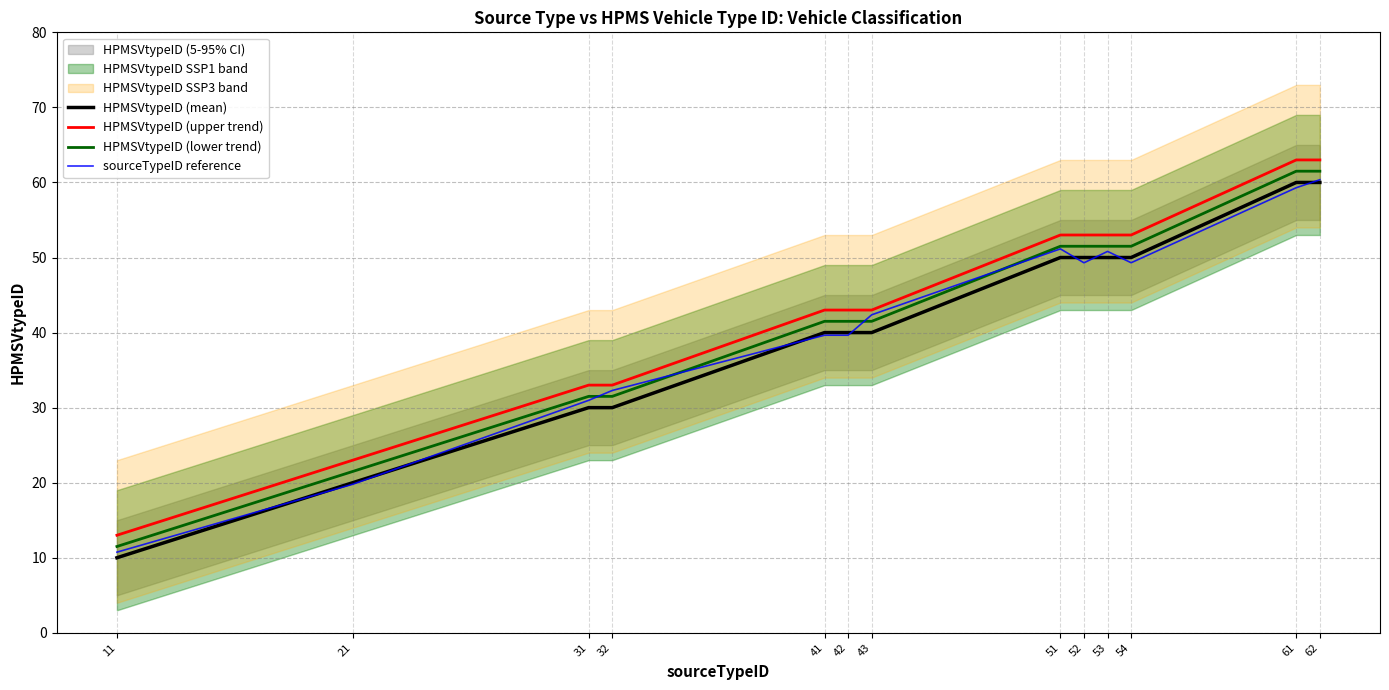

What is the sum of all HPMSVtypeID (upper trend) values?

569.0